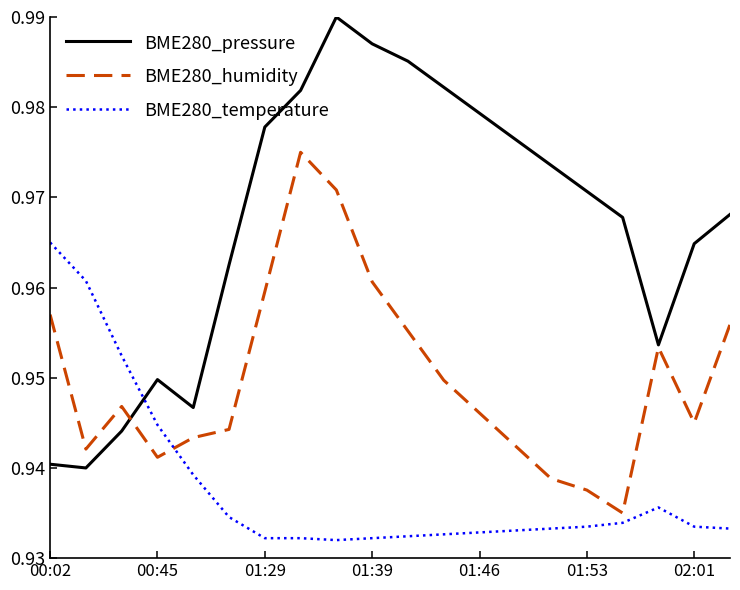

Which series has the largest total across all categories?

BME280_pressure